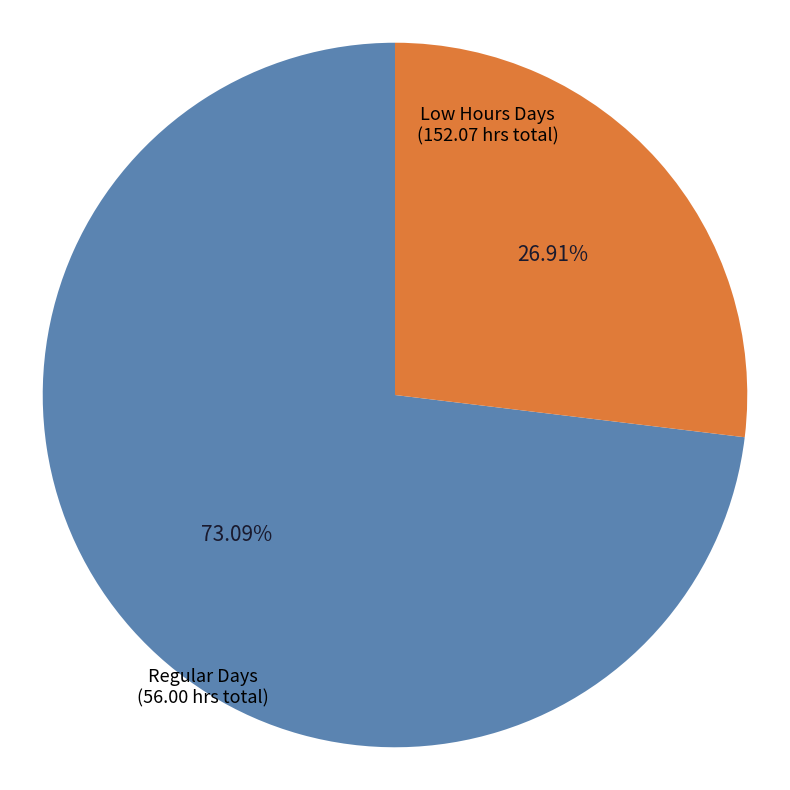

Is there any slice that represents more than half of the pie?

Yes